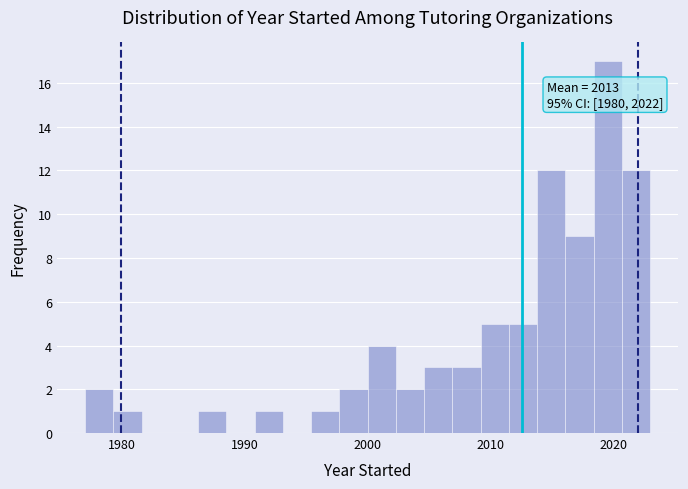

Around what value on the x-axis is the tallest bar? Give the approximate position of its centre, as read against the axis.

2020